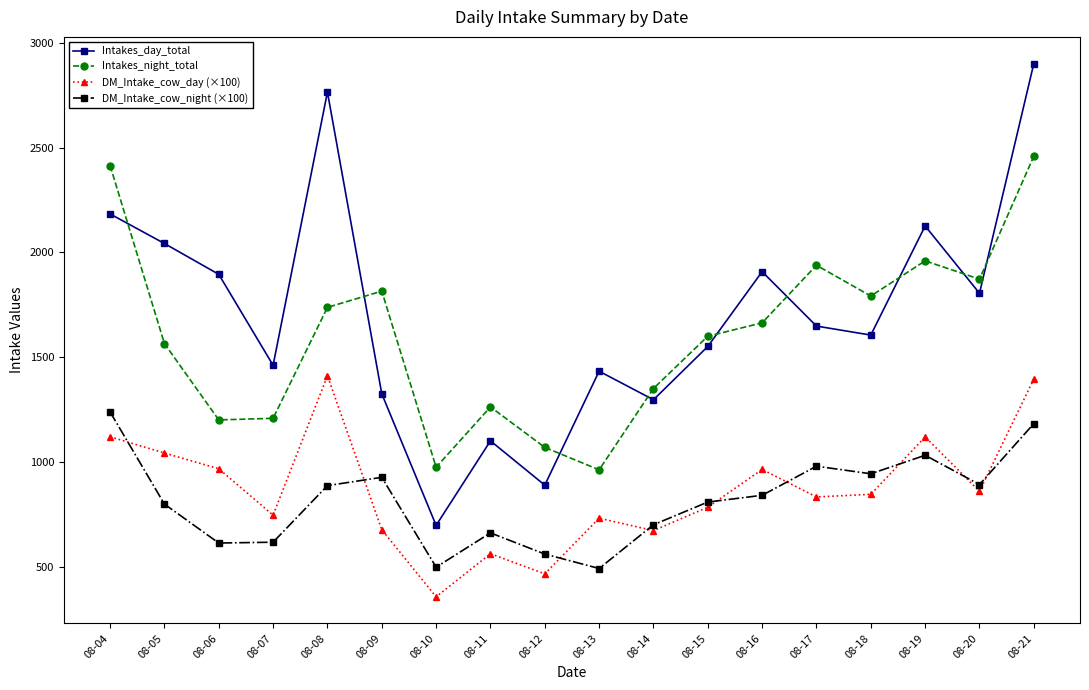

Which series has the largest total across all categories?

Intakes_day_total